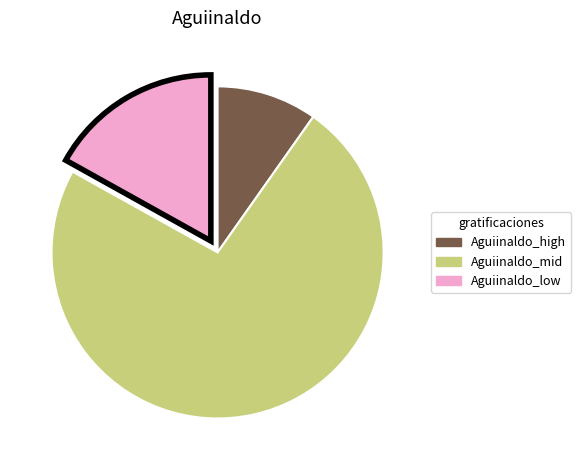

Does any single category account for the majority?

Yes